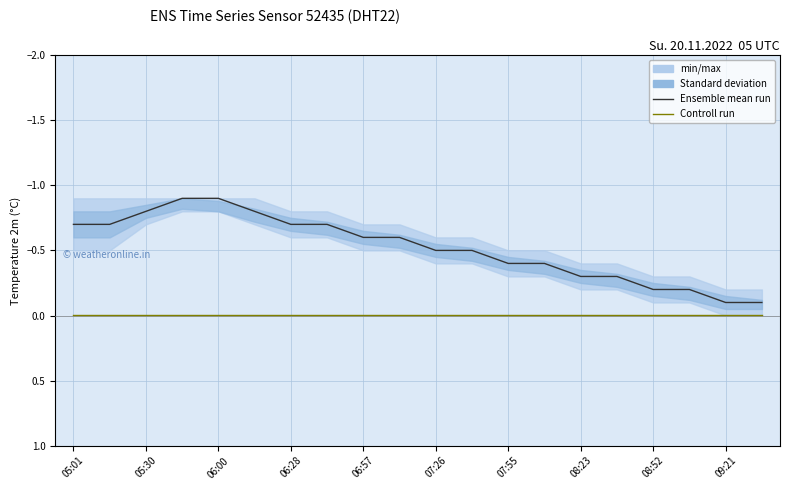

Reading left to right, list all the values displayed in this chart.

Ensemble mean run: -0.7	-0.7	-0.8	-0.9	-0.9	-0.8	-0.7	-0.7	-0.6	-0.6	-0.5	-0.5	-0.4	-0.4	-0.3	-0.3	-0.2	-0.2	-0.1	-0.1
Controll run: -0.0	-0.0	-0.0	-0.0	-0.0	-0.0	-0.0	-0.0	-0.0	-0.0	-0.0	-0.0	-0.0	-0.0	-0.0	-0.0	-0.0	-0.0	-0.0	-0.0